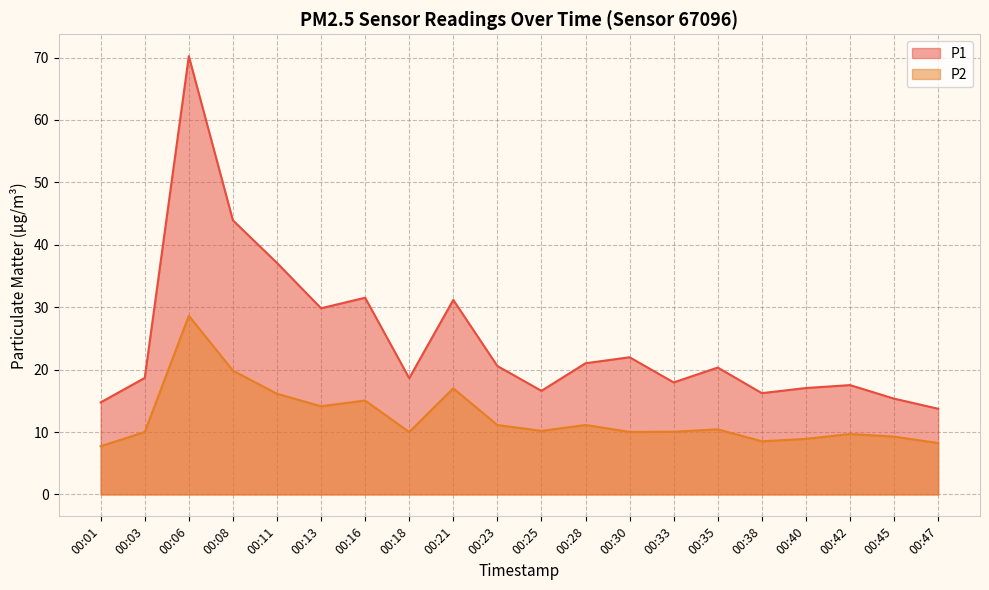

The P1 series shows 70.2 at 00:06. True or false?

True